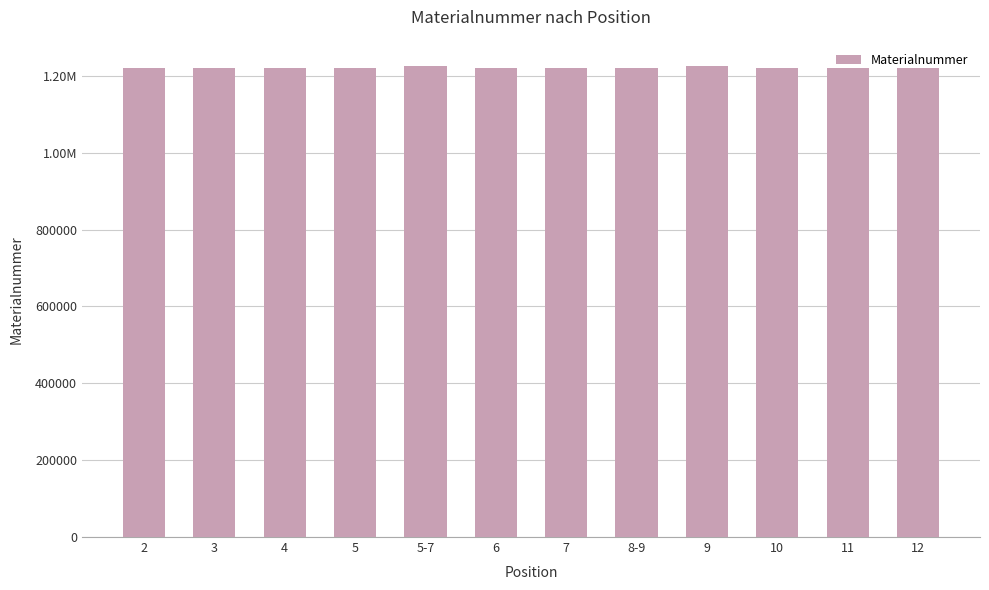

Are the bars horizontal?

No